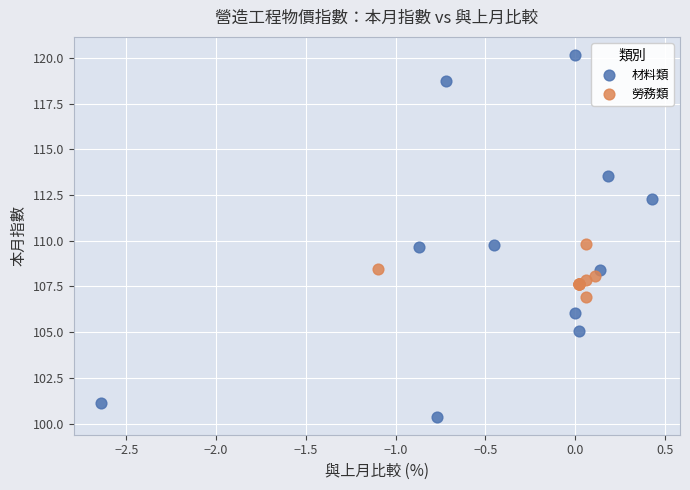

Which series contains the highest Y value?

材料類